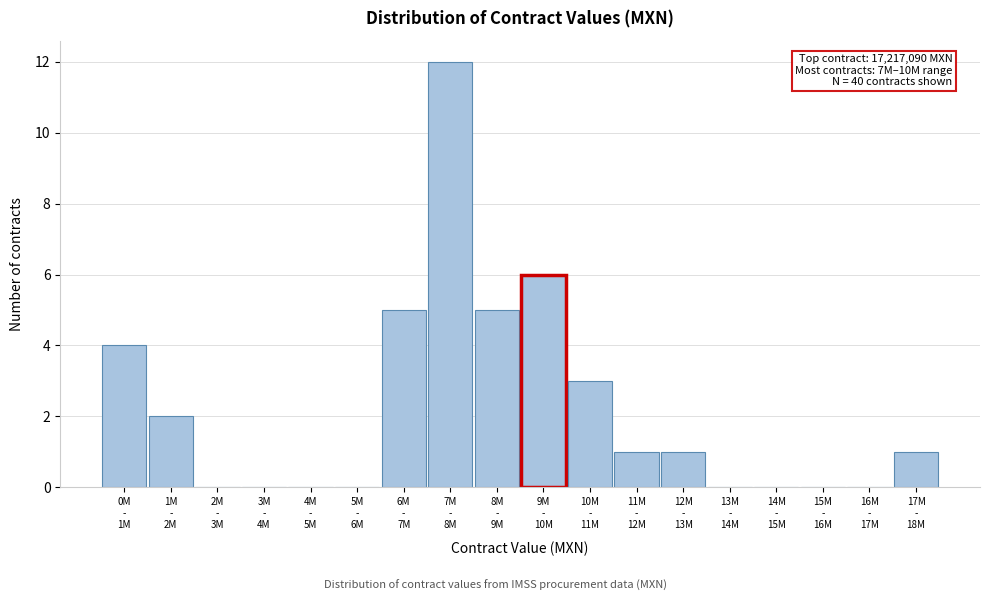

What is the sum of all values?

40